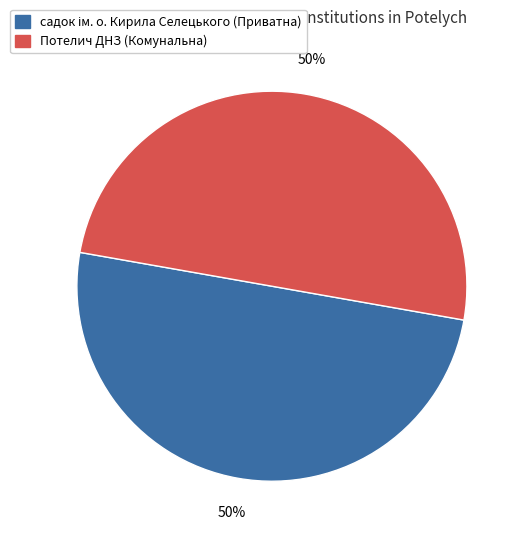

To the nearest percent, what percentage of the pie is Потелич ДНЗ (Комунальна)?

50%